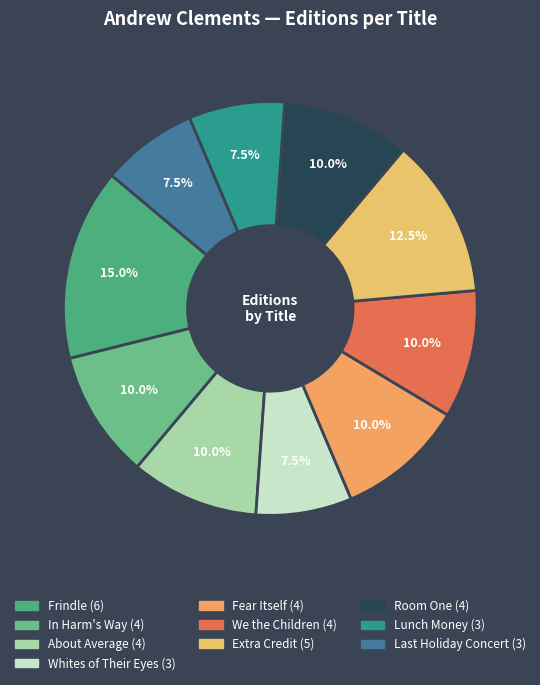

To the nearest percent, what is the difference between the largest and smallest slice percentages?

8%